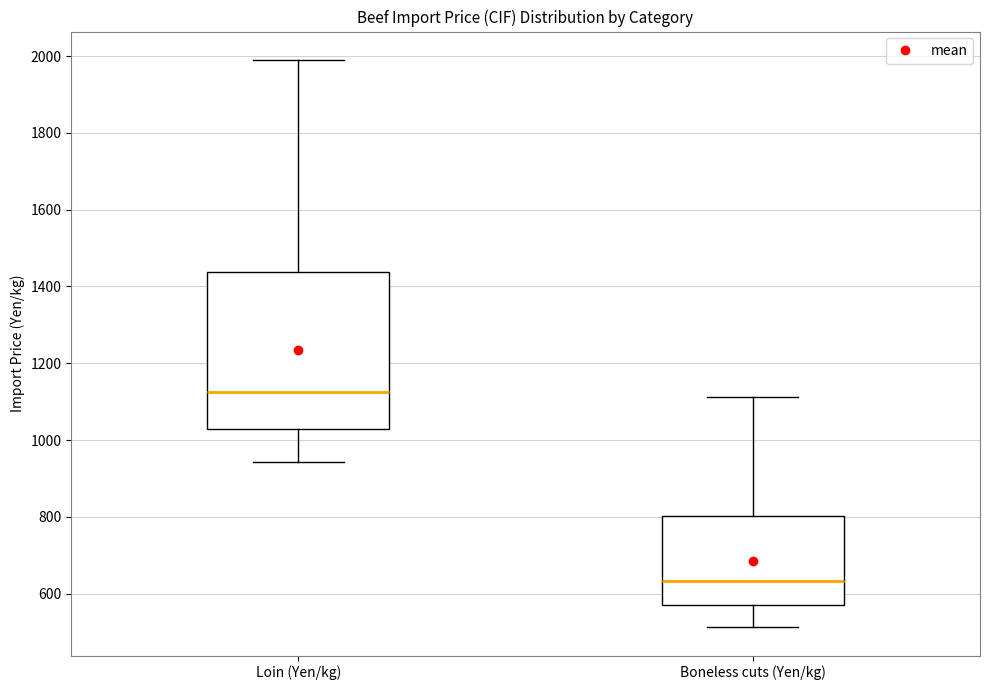

Which box is the tallest, from its lower edge to its upper edge?

Loin (Yen/kg)